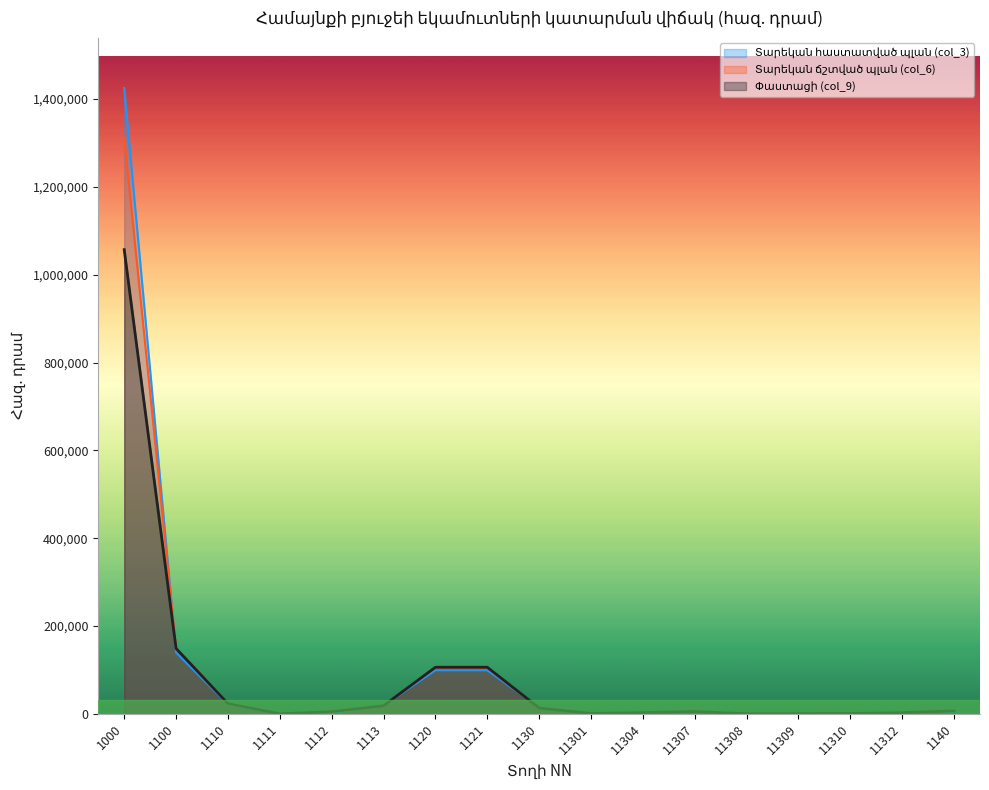

Which category has the lowest value across all series?

1111